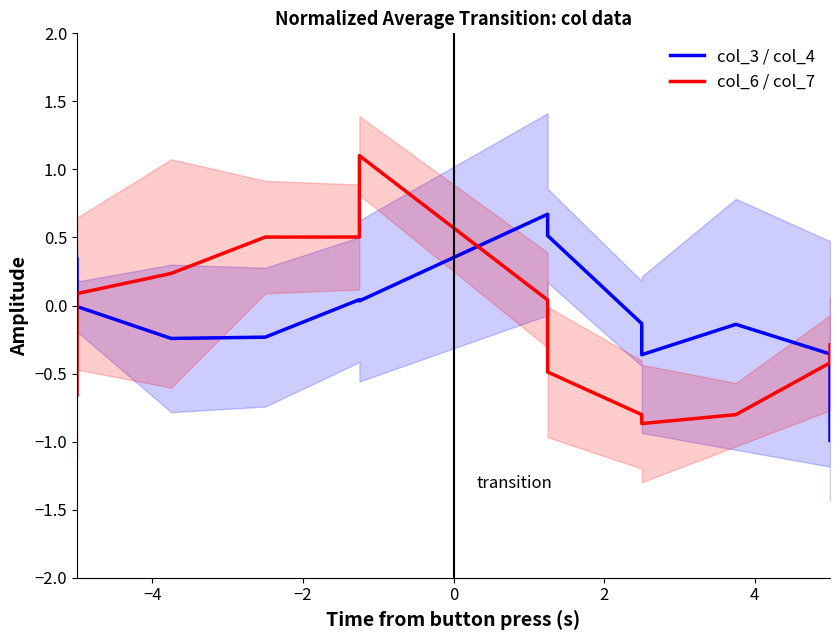

What is the average value of the col_6 / col_7 series?

-0.1